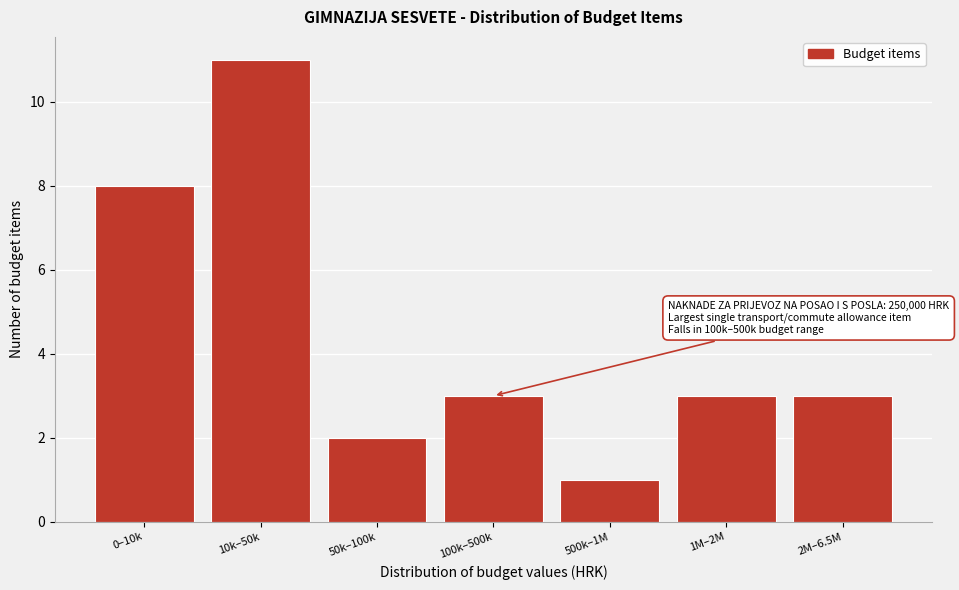

Reading left to right, what are all the values shown in this chart?

0–10k=8	10k–50k=11	50k–100k=2	100k–500k=3	500k–1M=1	1M–2M=3	2M–6.5M=3